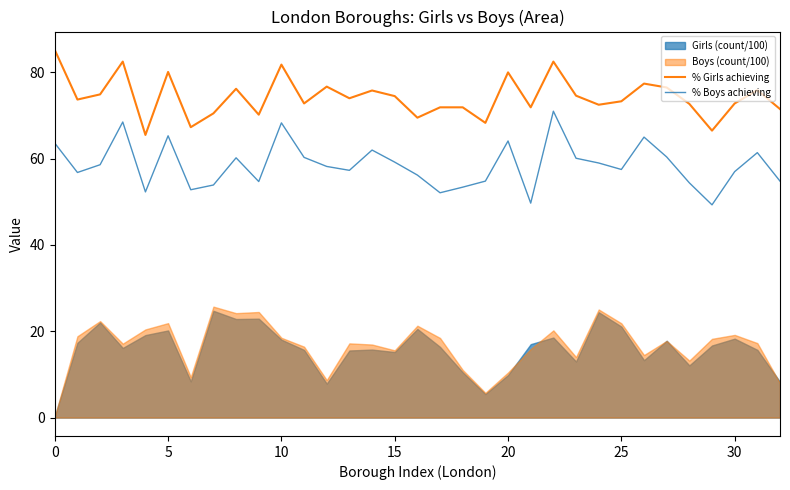

Which has a higher value, 31 or 13?

31